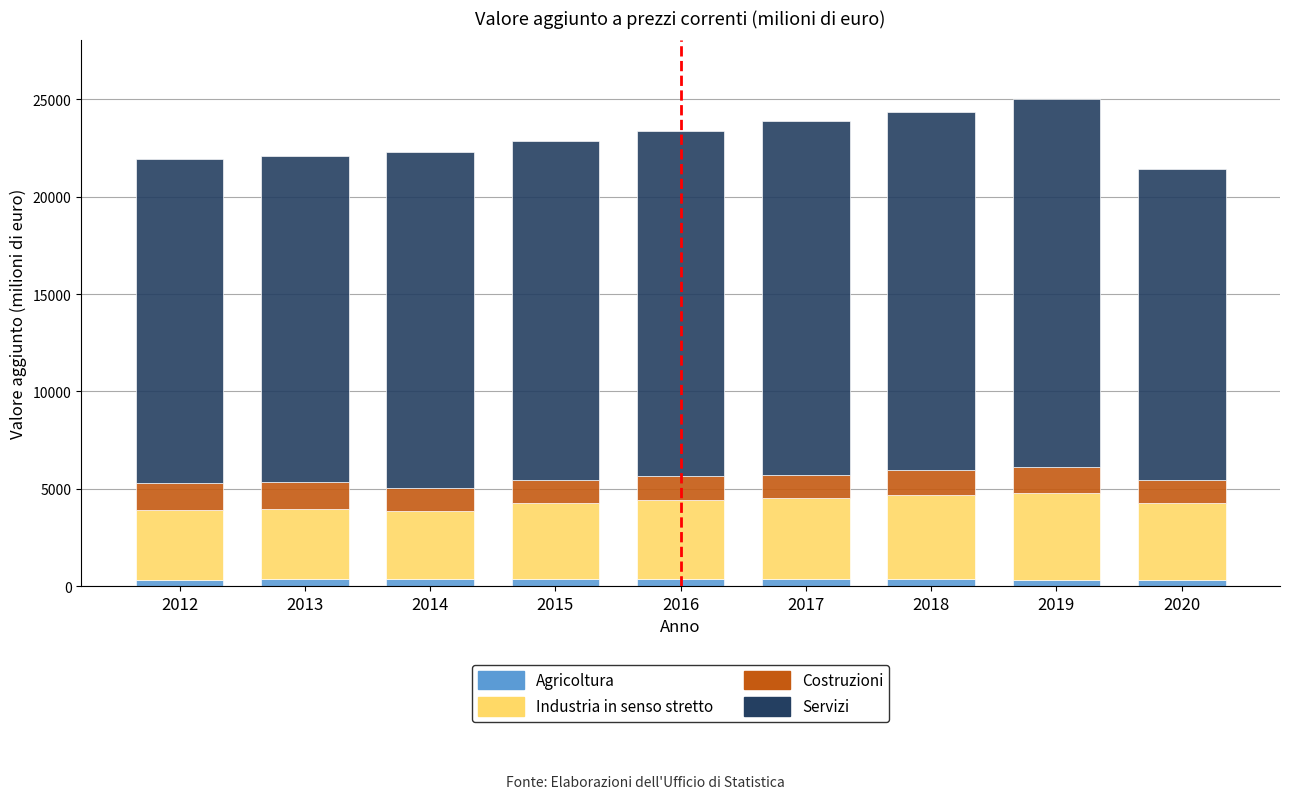

True or false: Agricoltura has a value of 342.2 at 2016.

True